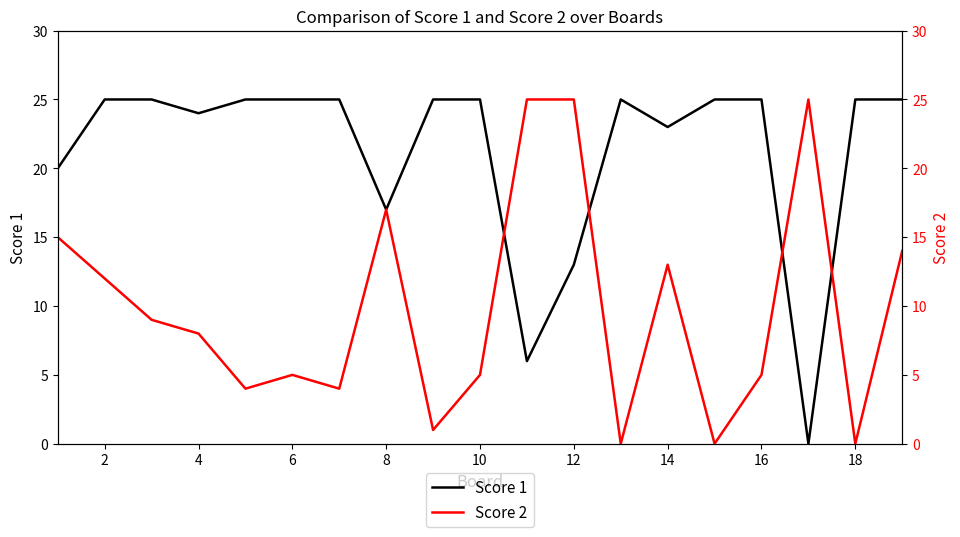

At which label is Score 1 closest to 12?

12